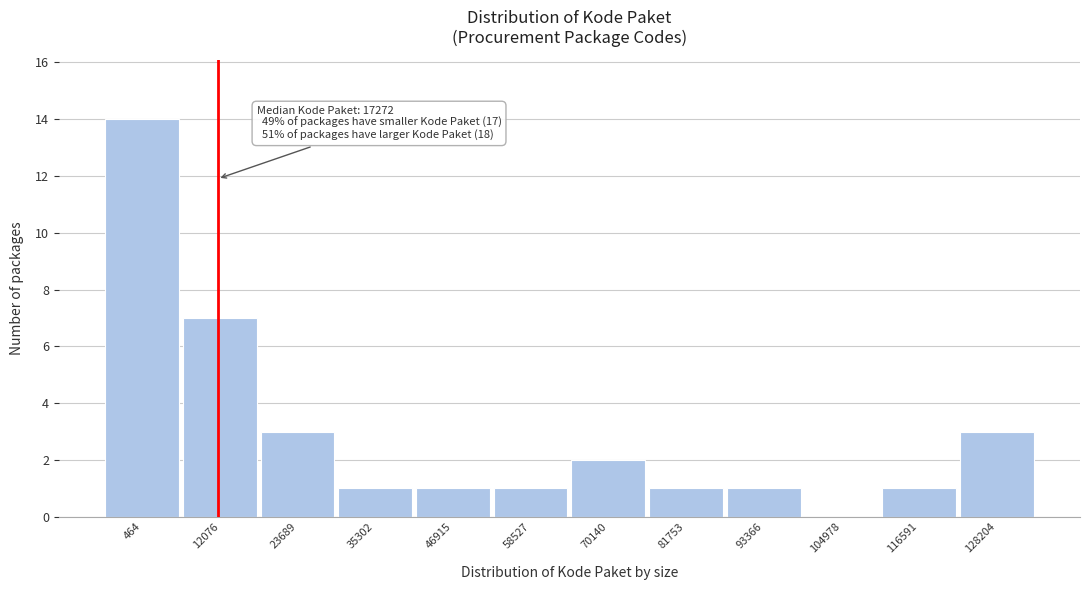

Reading left to right, list all the values displayed in this chart.

464=14	12076=7	23689=3	35302=1	46915=1	58527=1	70140=2	81753=1	93366=1	104978=0	116591=1	128204=3